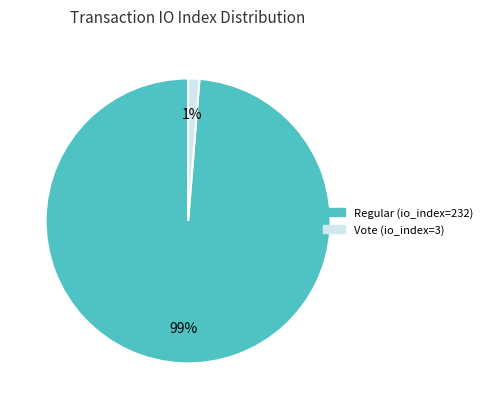

Does any single category account for the majority?

Yes